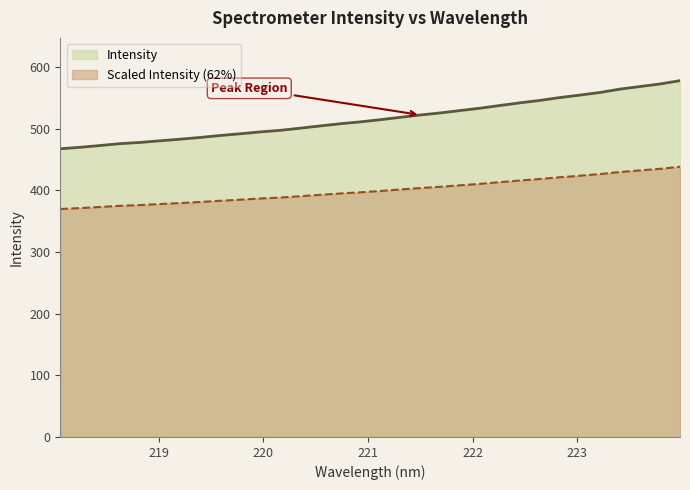

What is the label of the 15th point from the left?

220.7354